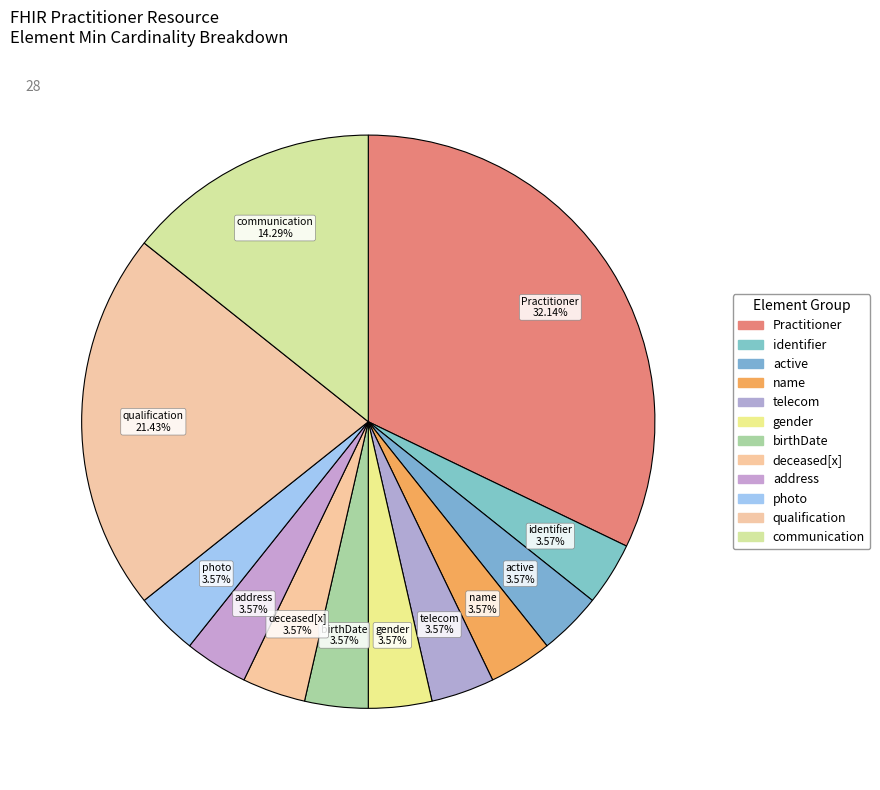

How many segments does this pie chart have?

12